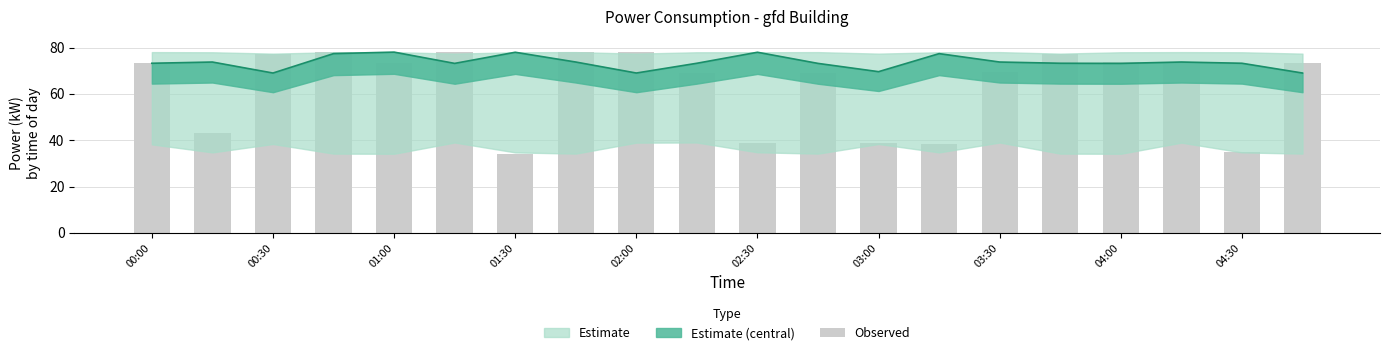

Rank the categories by value from lowest to highest.

03:00, 18, 13, 10, 12, 00:30, 04:30, 11, 14, 02:00, 00:00, 17, 19, 16, 01:00, 15, 02:30, 03:30, 04:00, 01:30